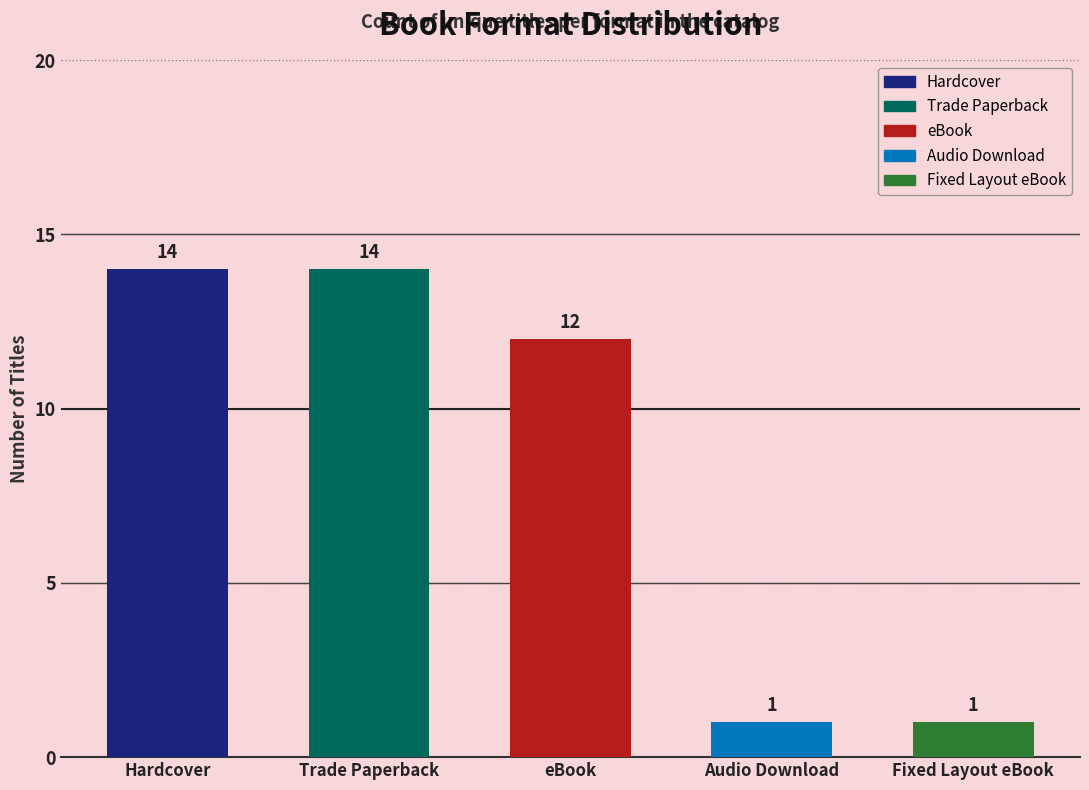

What is the label of the 5th bar from the right?

Hardcover